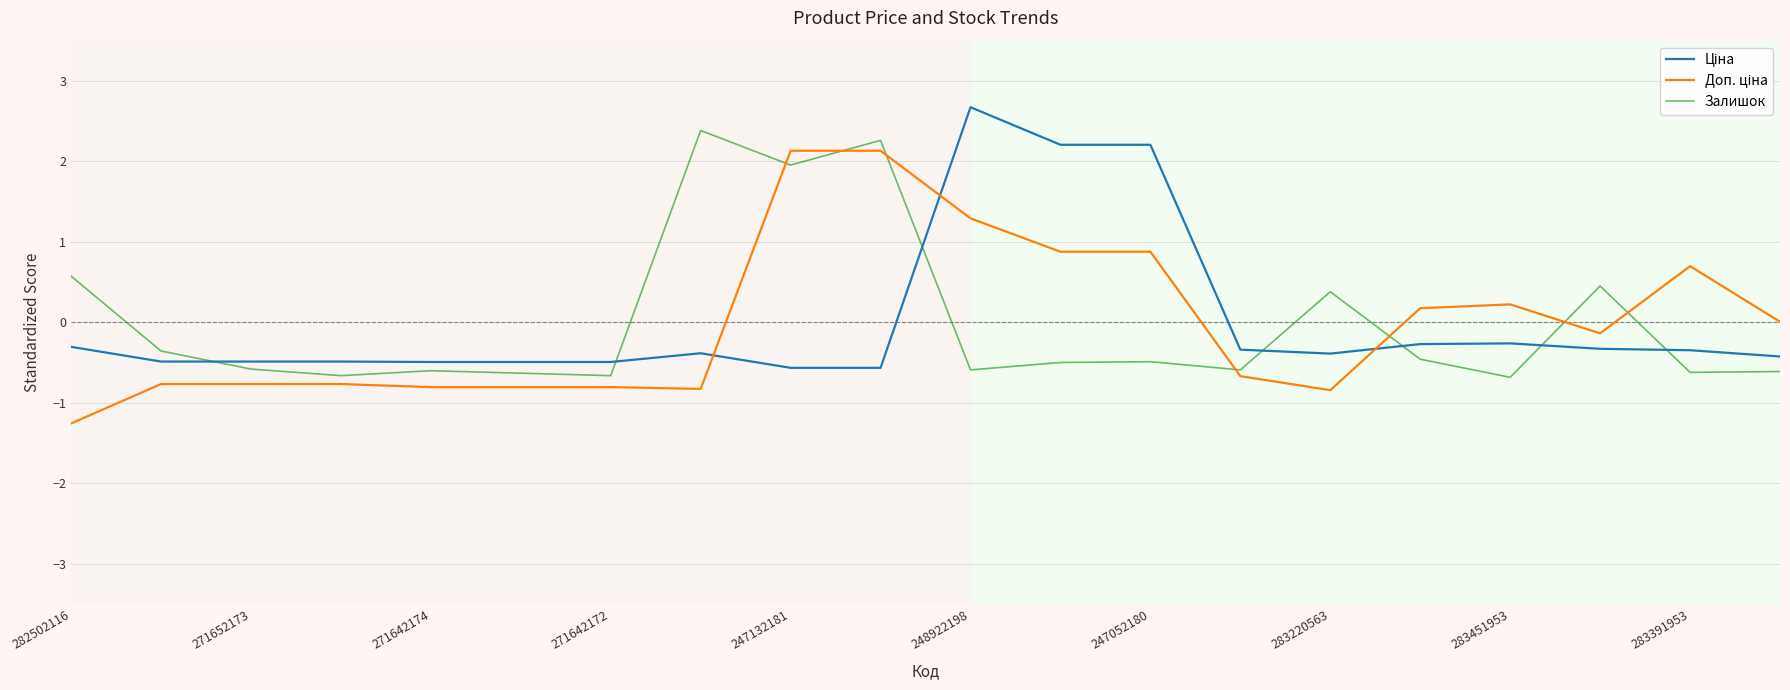

What is the greatest value displayed?

2.7